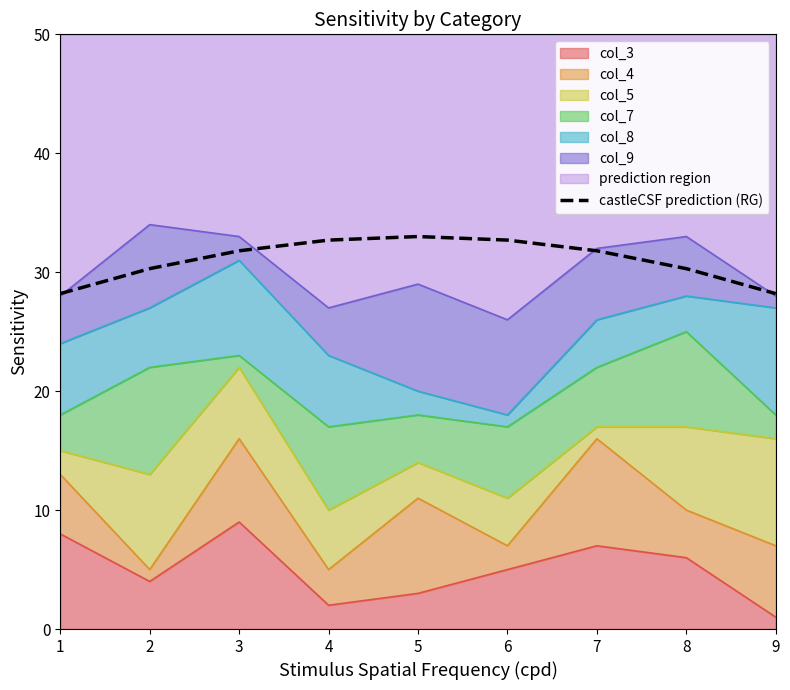

Which category has the lowest value across all series?

1